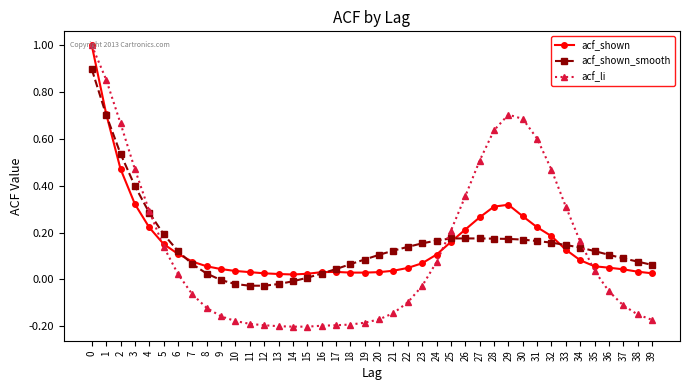

Which series ends up on top after the final intersection of acf_shown and acf_shown_smooth?

acf_shown_smooth